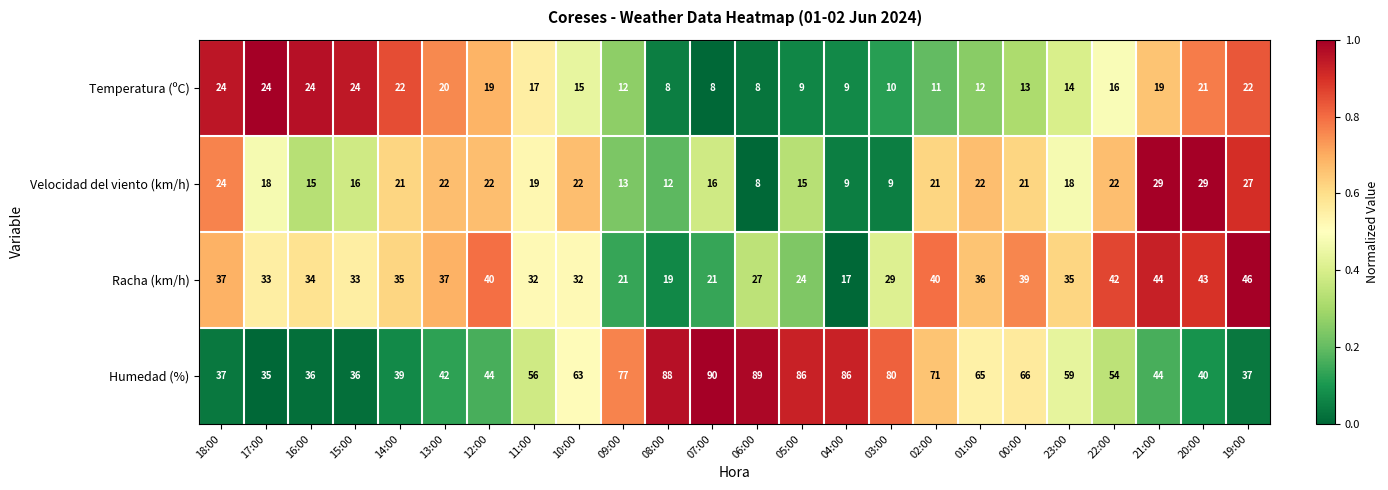

At 11:00, list the series in order from smallest to largest.

Temperatura (ºC), Velocidad del viento (km/h), Racha (km/h), Humedad (%)